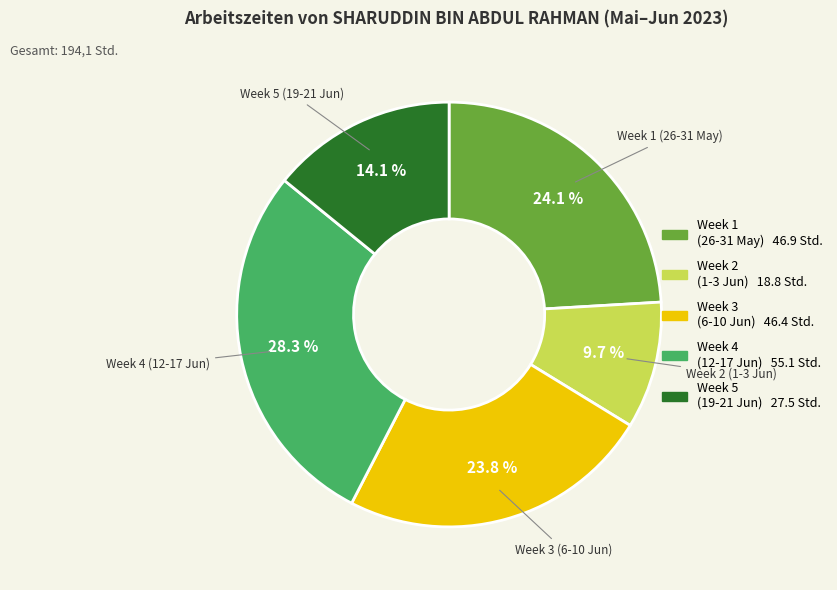

Is there any slice that represents more than half of the pie?

No